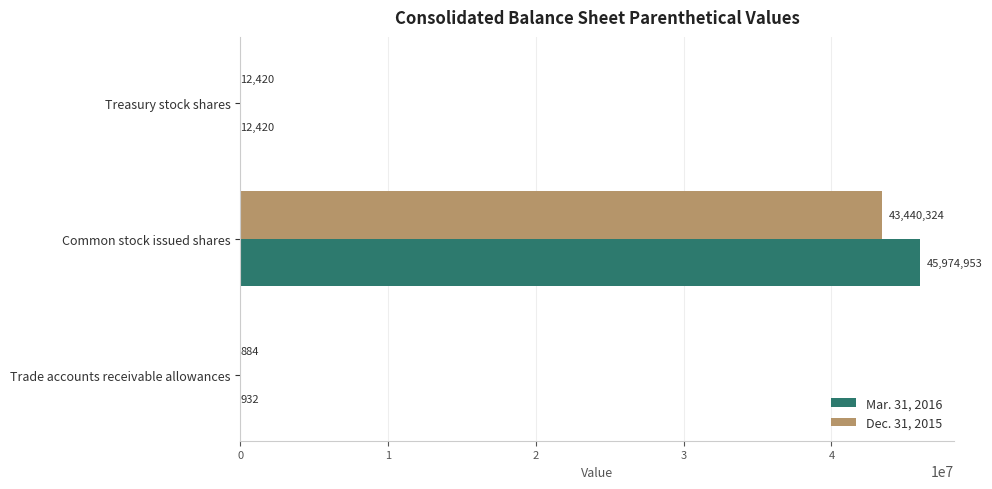

The Mar. 31, 2016 series shows 62510258 at Common stock issued shares. True or false?

False